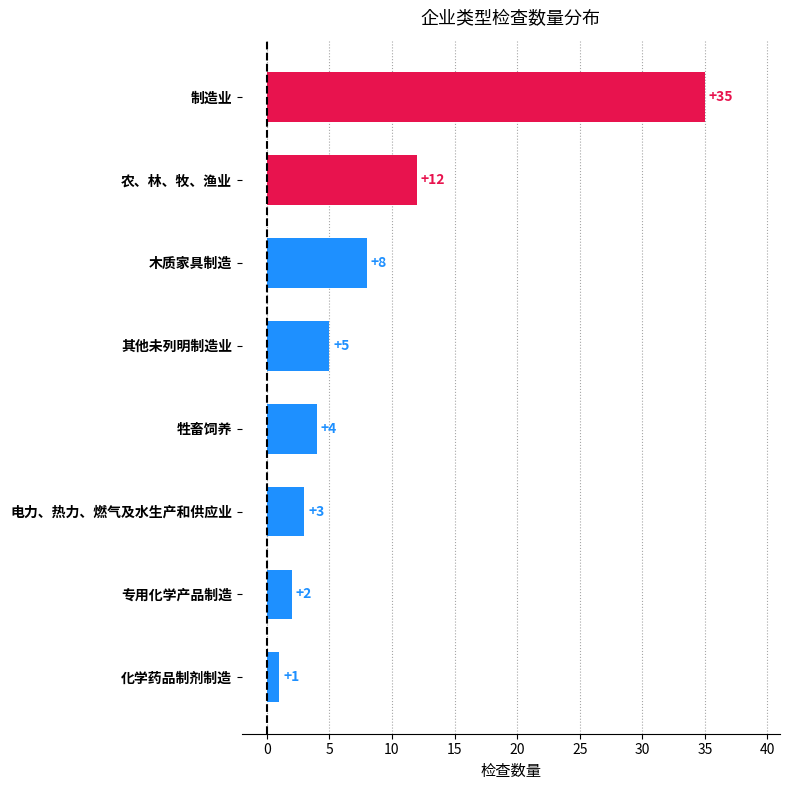

What is the label of the 2nd bar from the top?

农、林、牧、渔业